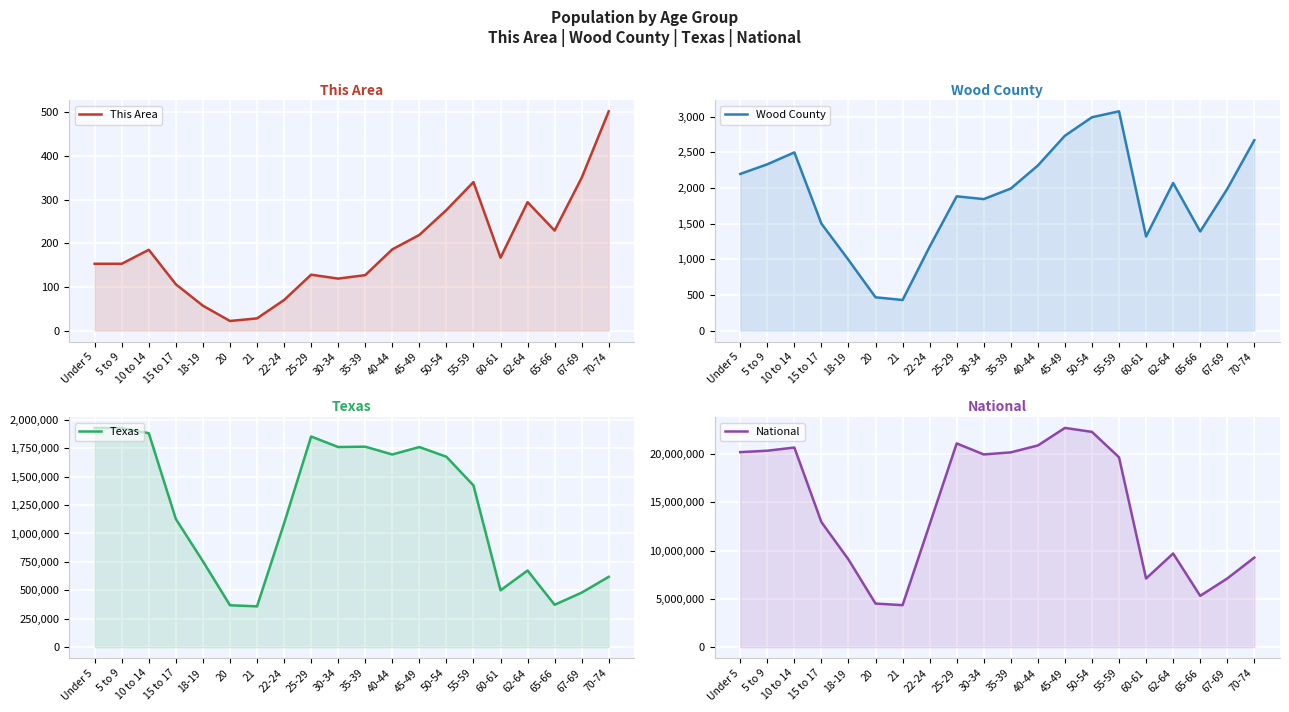

How many data points in Texas are above 1422924?

9